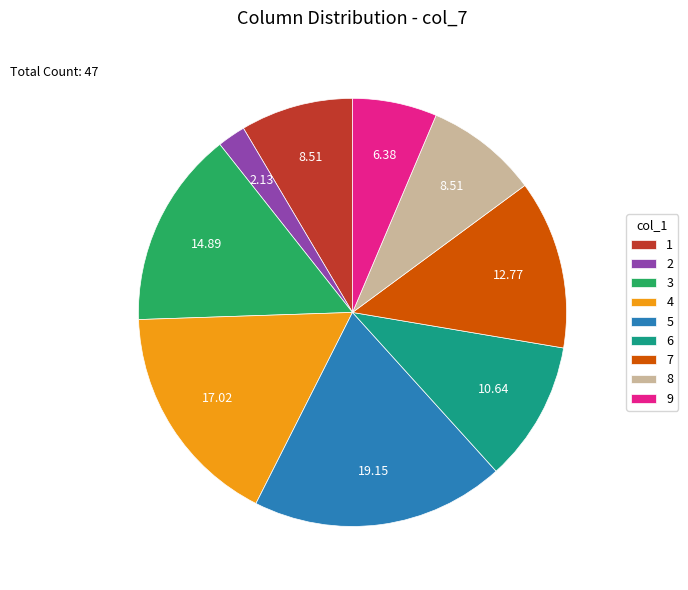

How many slices are in this pie chart?

9